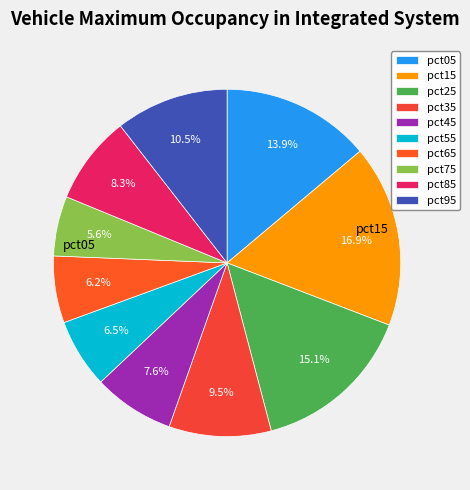

What percentage is NOT represented by pct55?

93.5%